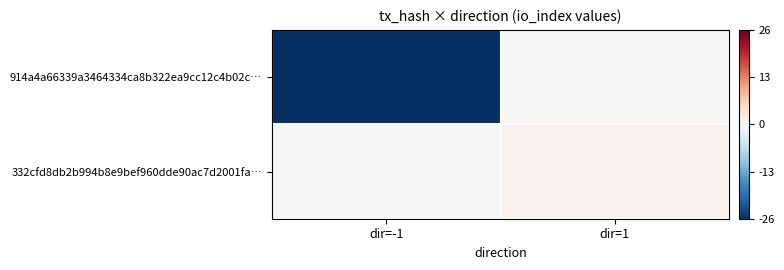

Reading right to left, transcribe all the data shown in this chart.

914a4a66339a3464334ca8b322ea9cc12c4b02c…: dir=1=0	dir=-1=-26
332cfd8db2b994b8e9bef960dde90ac7d2001fa…: dir=1=1	dir=-1=0